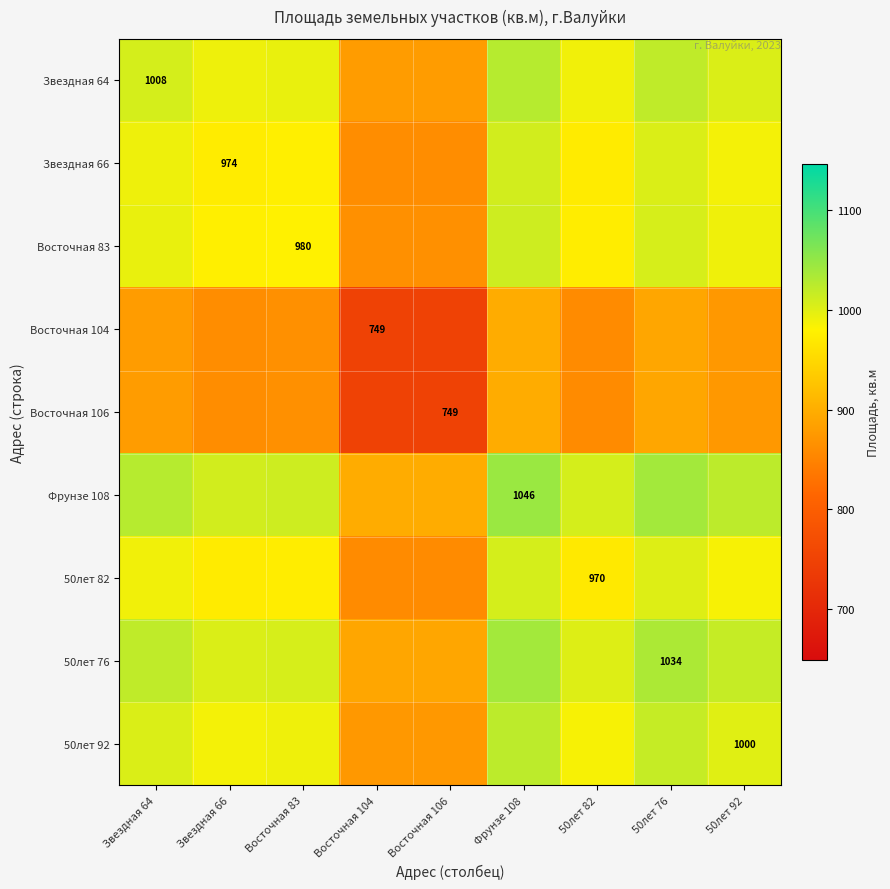

Is it true that 50лет 82 equals 1340.8 at 50лет 82?

False